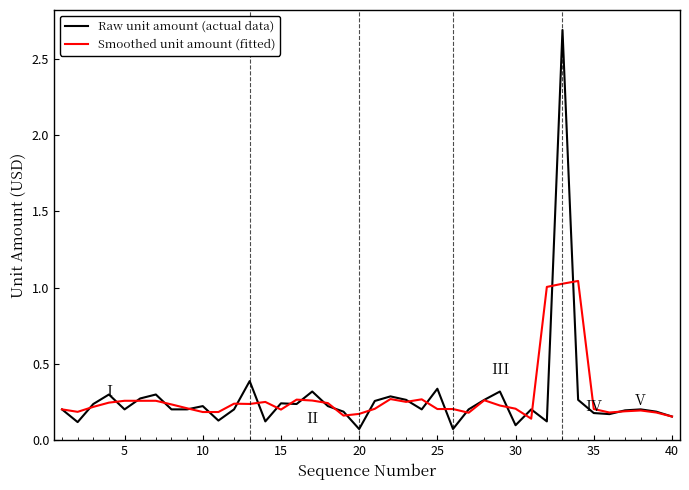

Rank the series by their maximum value, from highest to lowest.

Raw unit amount (actual data), Smoothed unit amount (fitted)